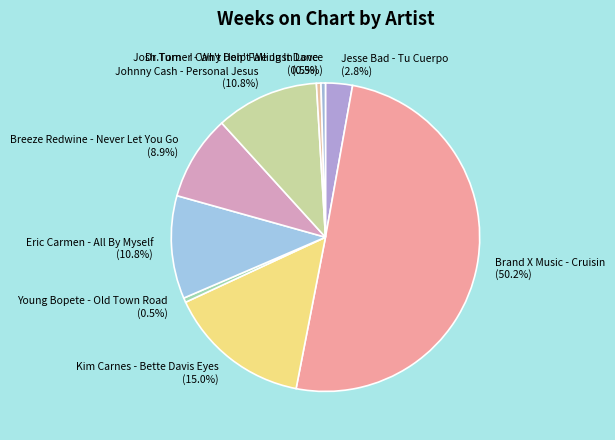

How many segments does this pie chart have?

9